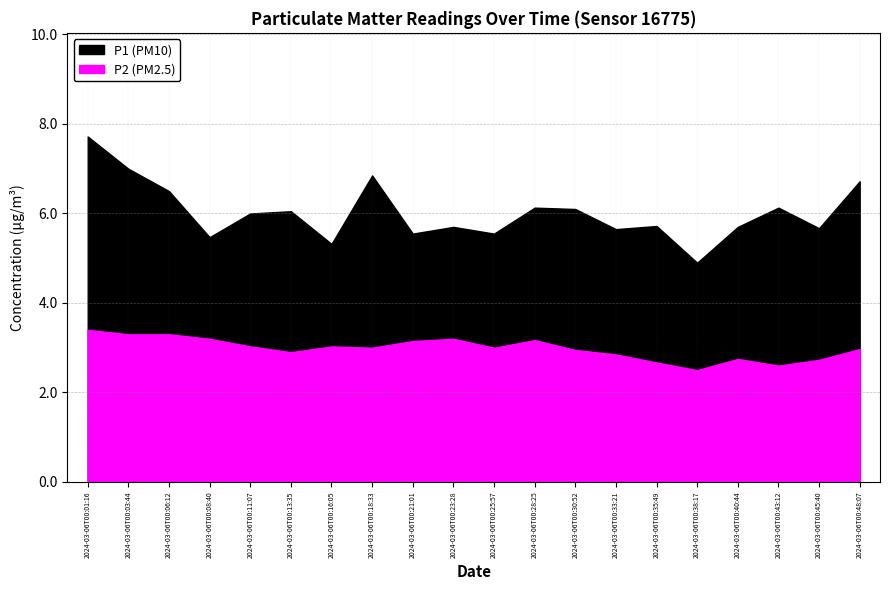

Is it true that P2 equals 2.7 at 2024-03-06T00:45:40?

True